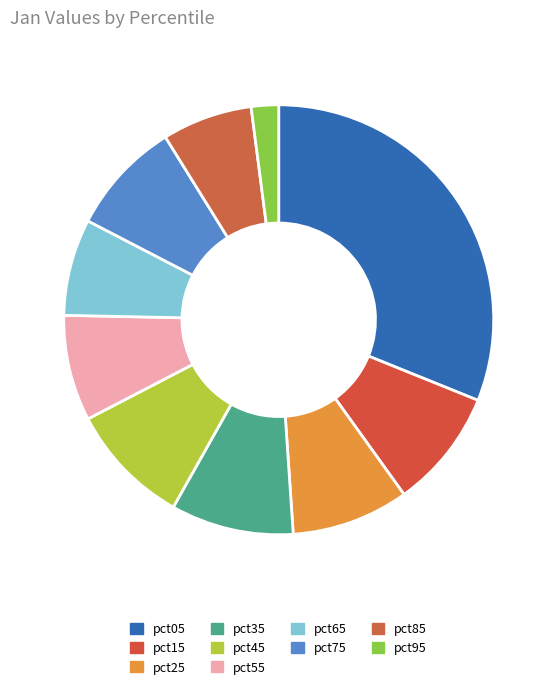

True or false: pct55 accounts for 8% of the total.

True